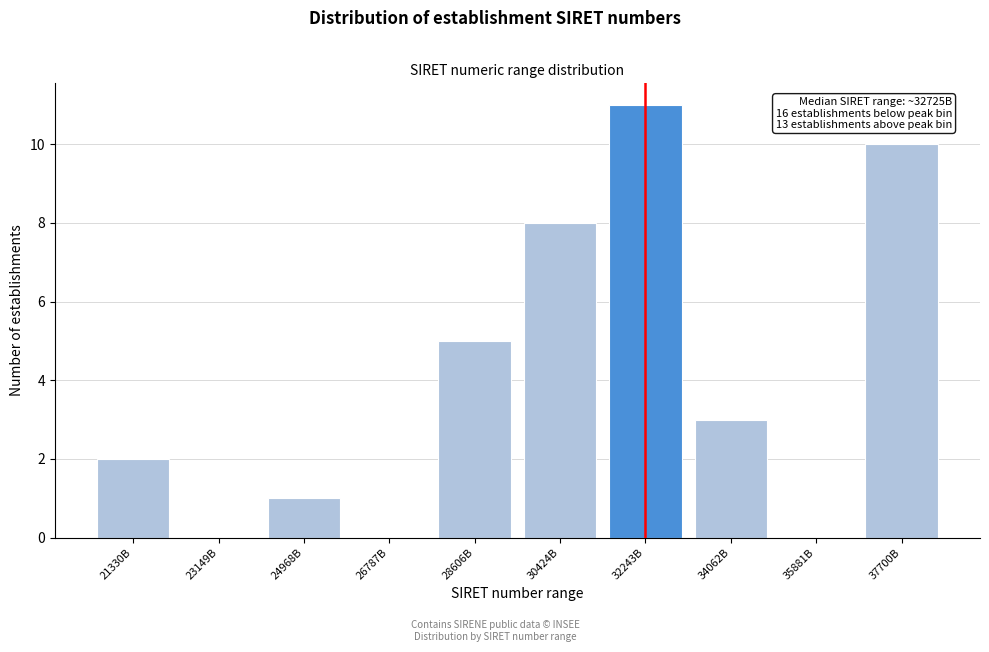

Reading right to left, transcribe all the data shown in this chart.

37700B=10	35881B=0	34062B=3	32243B=11	30424B=8	28606B=5	26787B=0	24968B=1	23149B=0	21330B=2